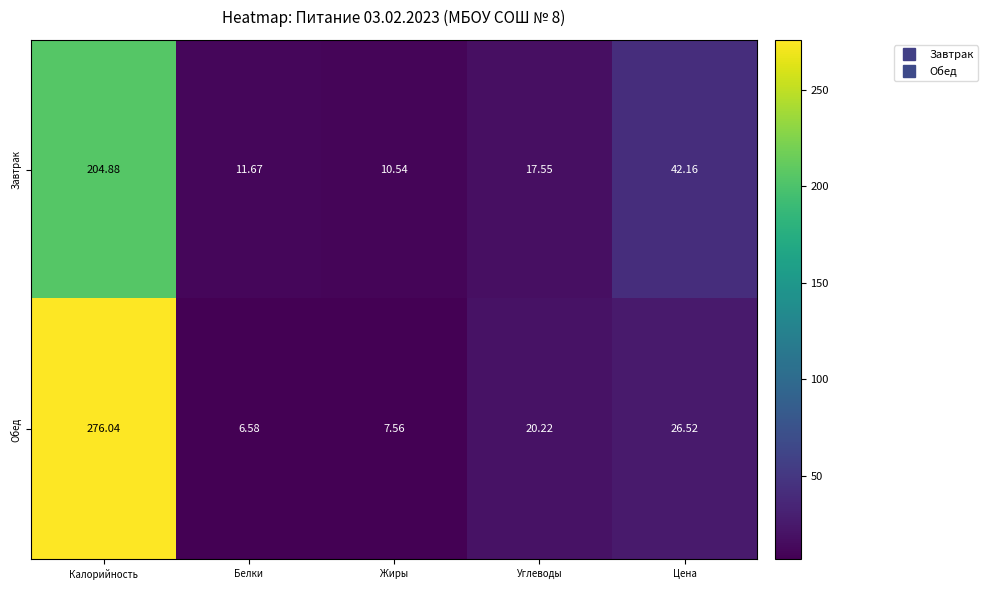

Where does the Обед series first go above 20?

Калорийность